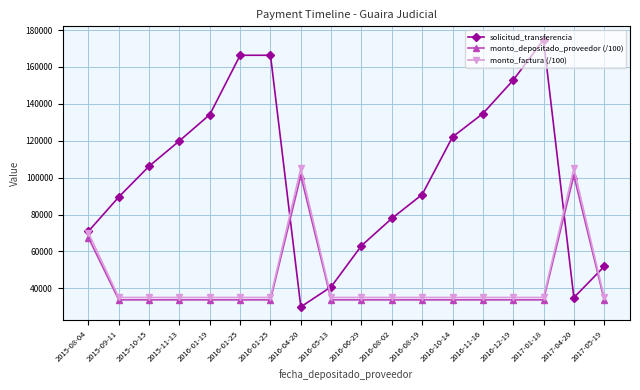

Which series has the widest spread of values?

solicitud_transferencia